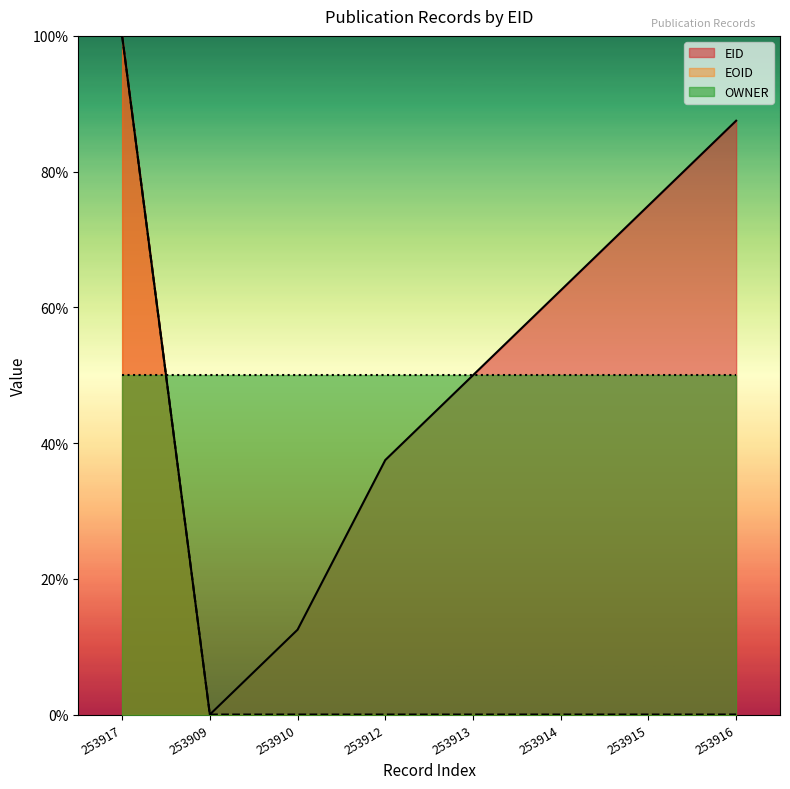

True or false: EOID and EID intersect in this chart.

False